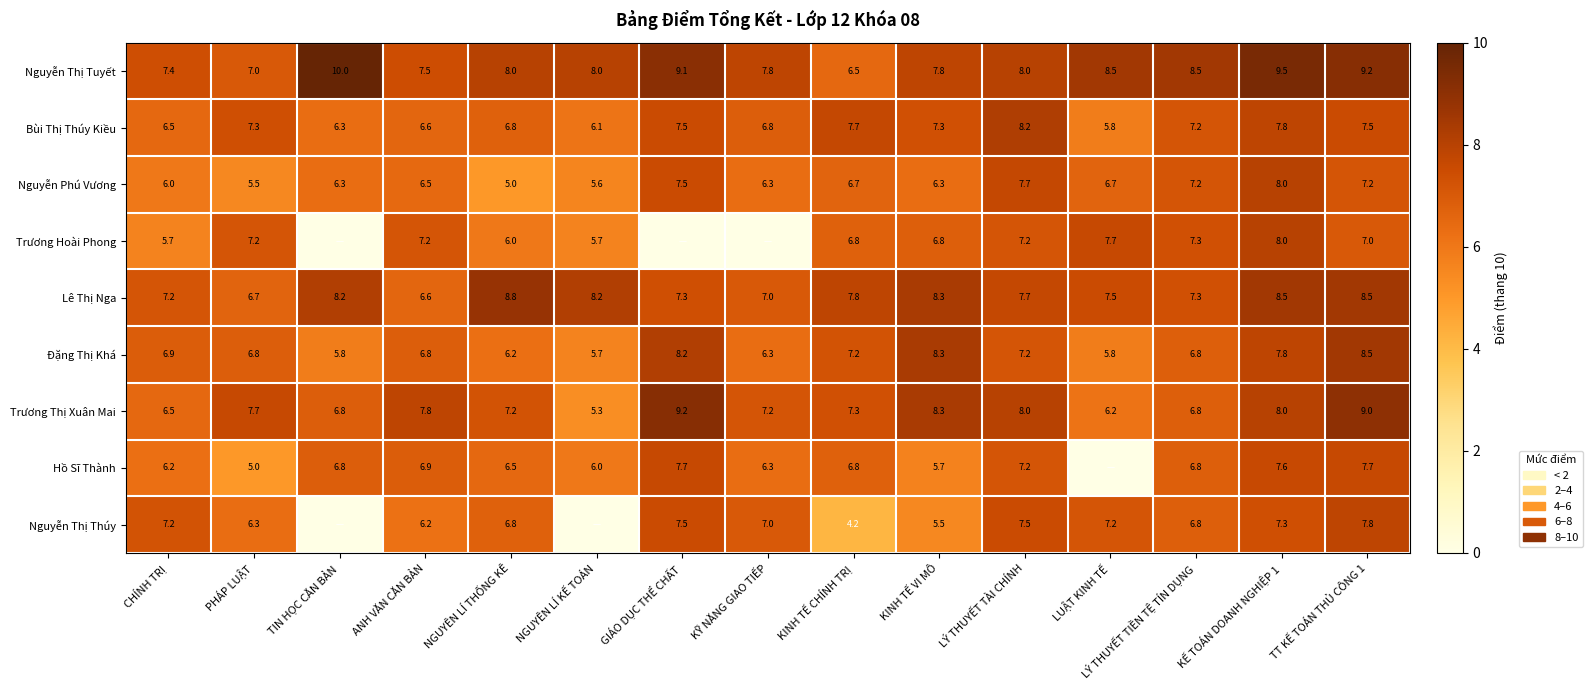

What is the minimum value for Lê Thị Nga?

6.6